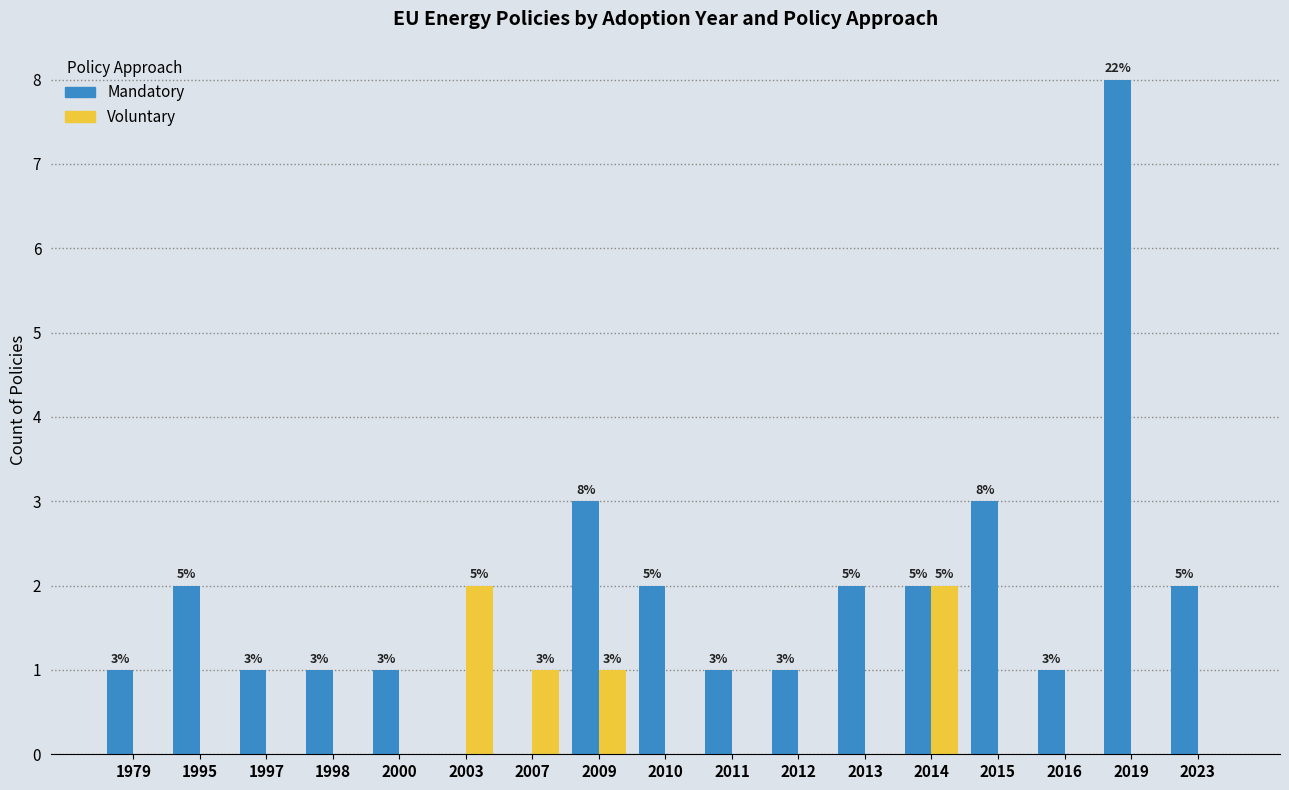

Reading left to right, what are all the values shown in this chart?

Mandatory: 1979=1	1995=2	1997=1	1998=1	2000=1	2003=0	2007=0	2009=3	2010=2	2011=1	2012=1	2013=2	2014=2	2015=3	2016=1	2019=8	2023=2
Voluntary: 1979=0	1995=0	1997=0	1998=0	2000=0	2003=2	2007=1	2009=1	2010=0	2011=0	2012=0	2013=0	2014=2	2015=0	2016=0	2019=0	2023=0